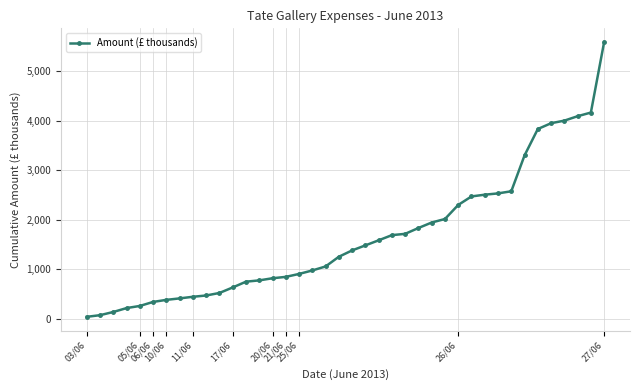

What is the difference between the maximum and second lowest values?

5520.9